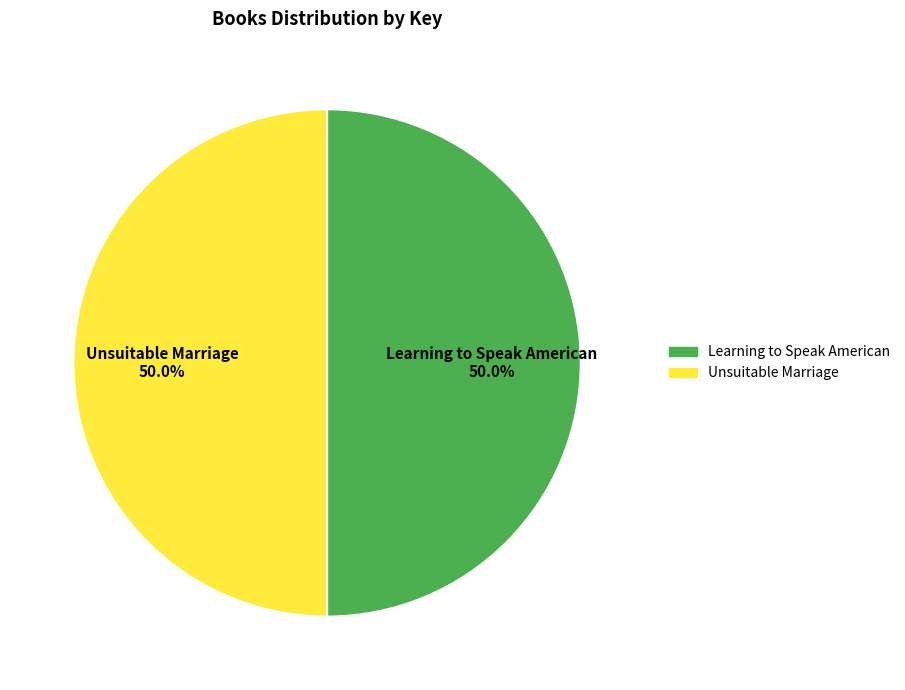

What is the ratio of the value at Learning to Speak American to the value at Unsuitable Marriage?

1.0